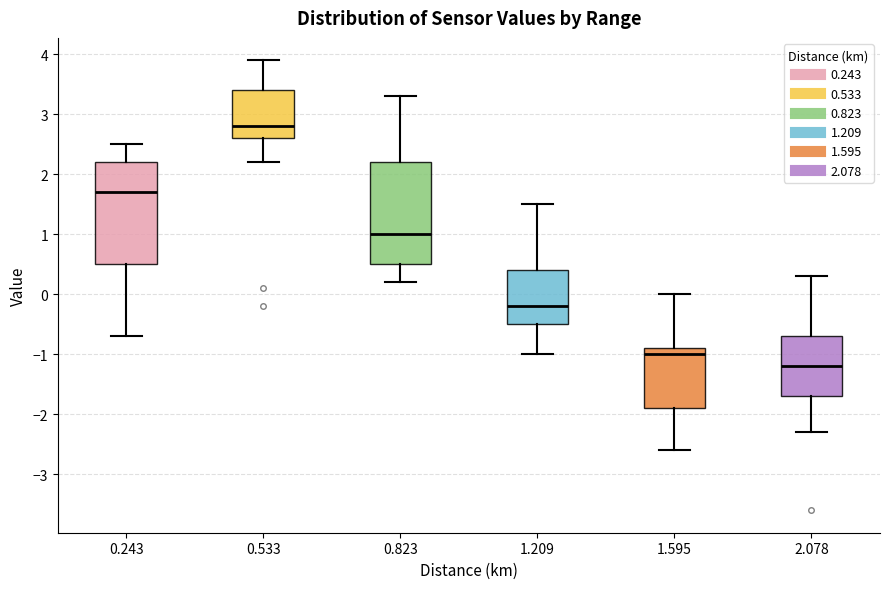

Reading left to right, read every box against the y-axis: the position of its median line, the range the box covers, and the ends of its whiskers. The values are not printed on the chart, so give them approximately, as read against the axis.

0.243: median 1.7, box 0.5 to 2.2, whiskers -0.7 to 2.5
0.533: median 2.8, box 2.6 to 3.4, whiskers 2.2 to 3.9
0.823: median 1.0, box 0.5 to 2.2, whiskers 0.2 to 3.3
1.209: median -0.2, box -0.5 to 0.4, whiskers -1.0 to 1.5
1.595: median -1.0, box -1.9 to -0.9, whiskers -2.6 to 0.0
2.078: median -1.2, box -1.7 to -0.7, whiskers -2.3 to 0.3